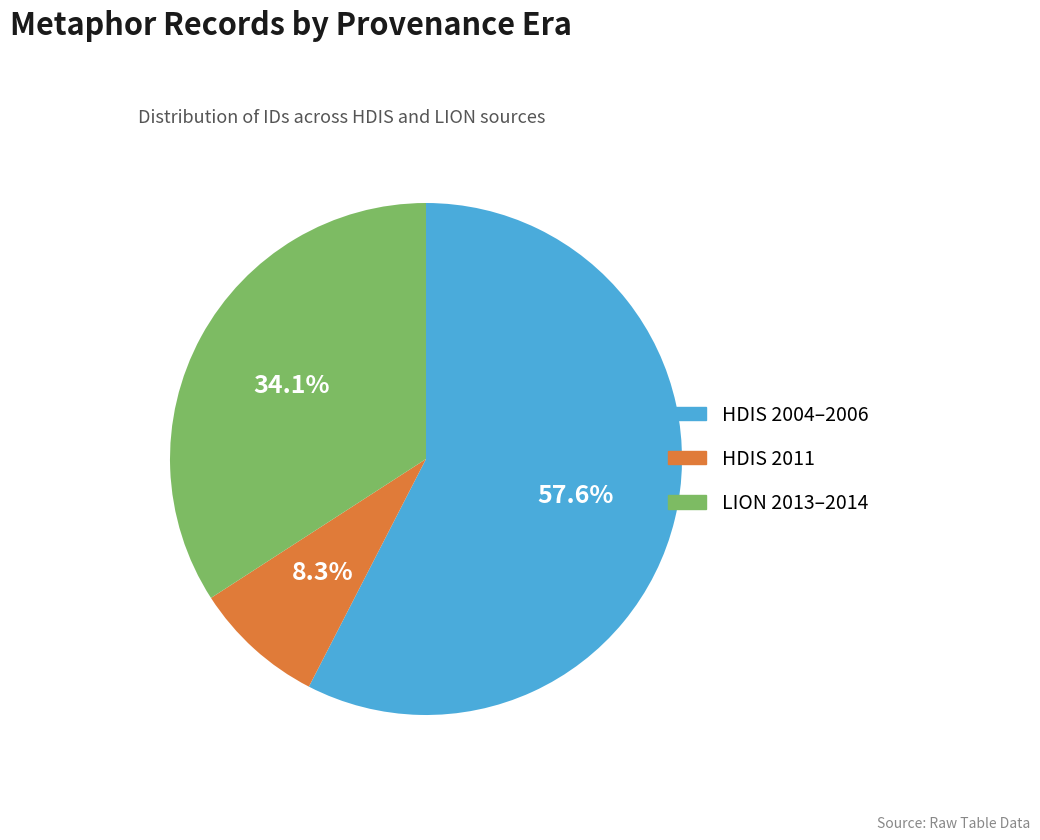

Which category has the smallest portion of the pie?

HDIS 2011